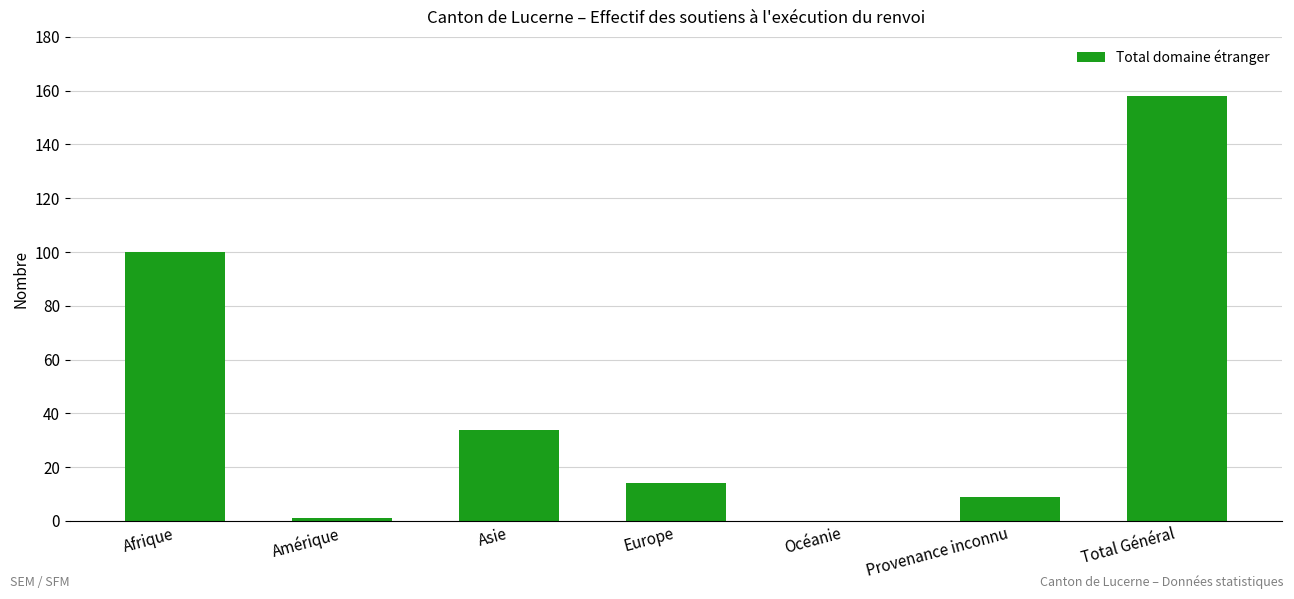

Where is the data nearest to the value 79?

Afrique